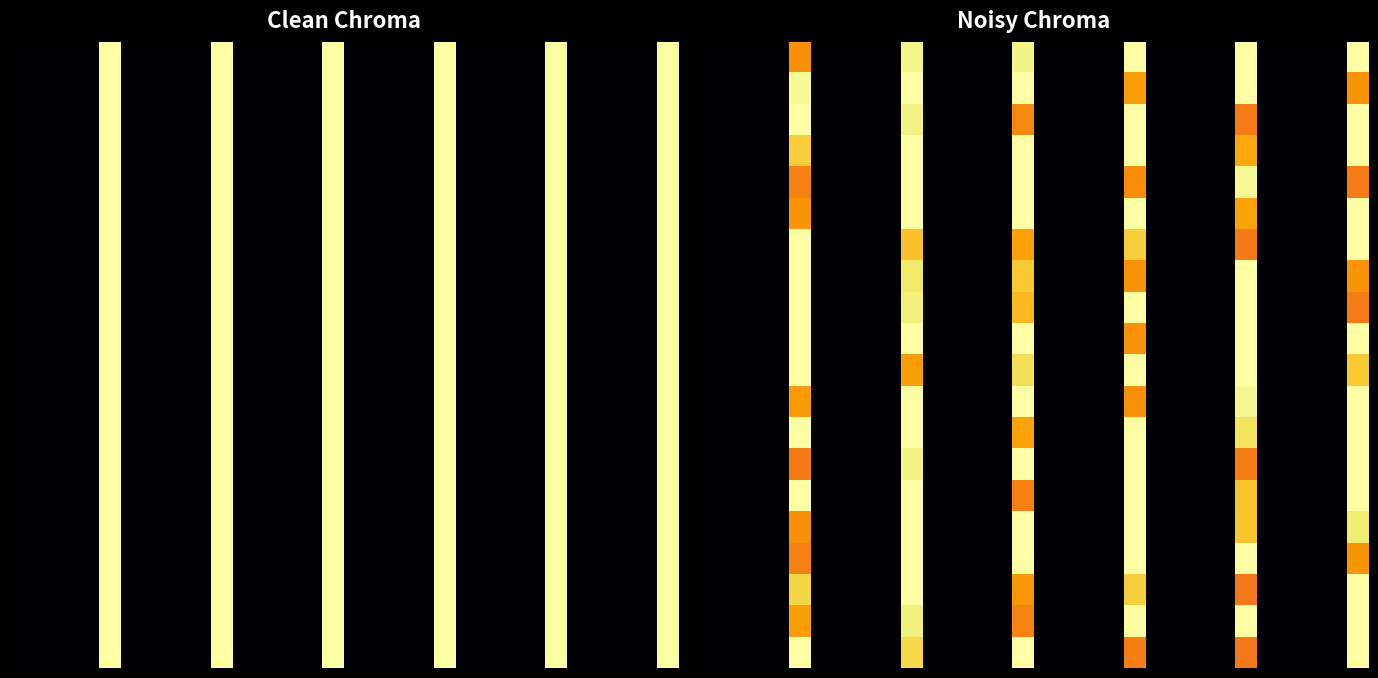

Between 1 and 2, which is larger?

2